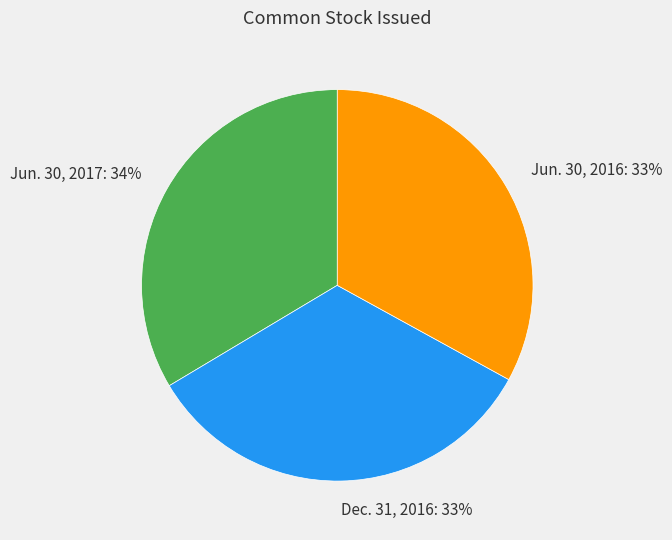

Is it true that Jun. 30, 2017 is 20% of the pie?

False